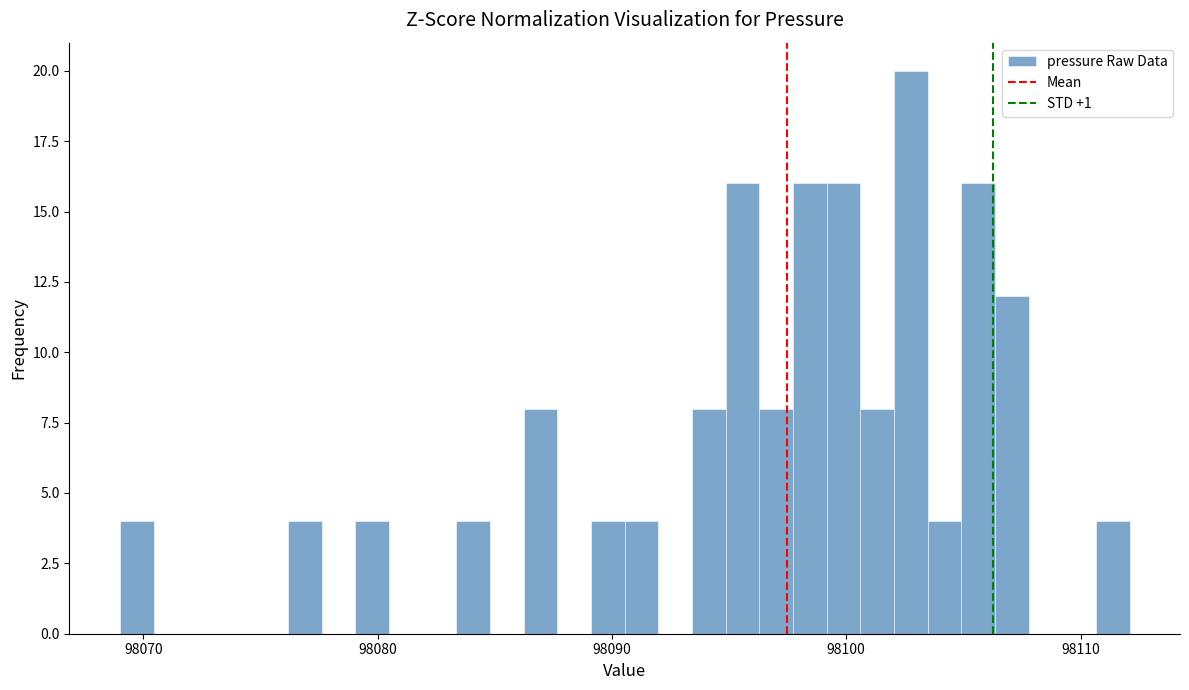

Read against the x-axis, roughly where is the centre of the tallest bar?

98103